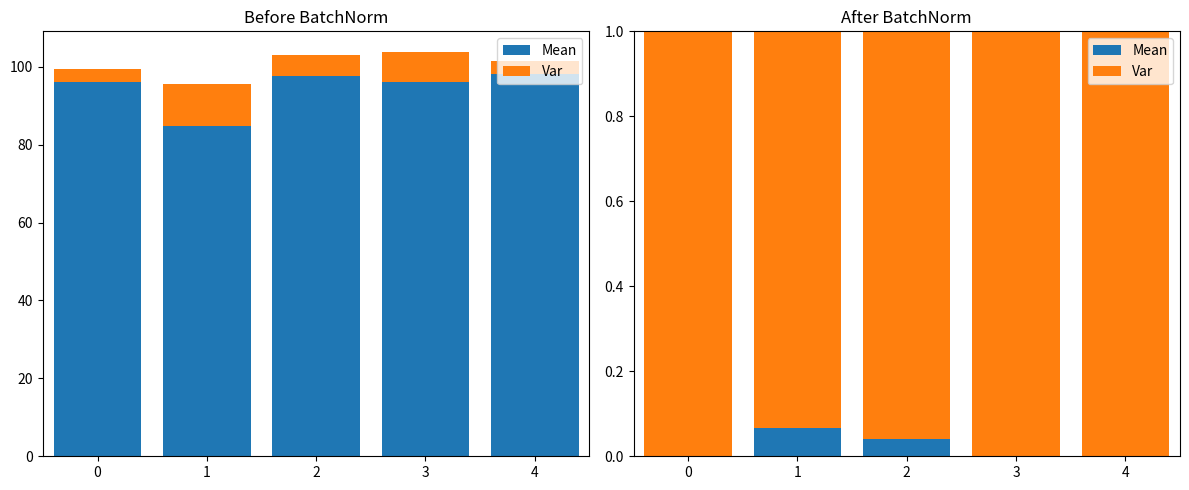

What is the difference between the Mean values at 1 and 0?

0.1